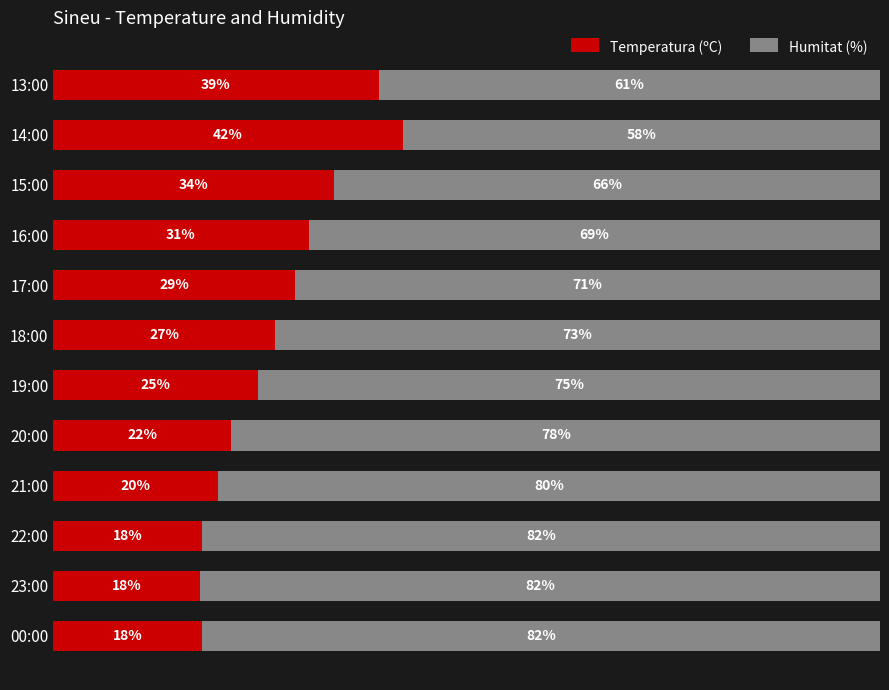

What are all the series names shown in the legend?

Temperatura (ºC), Humitat (%)